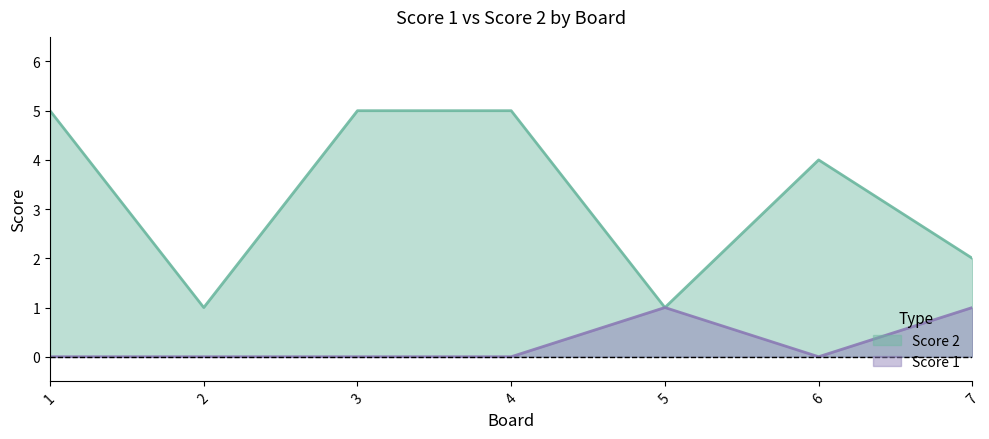

At which category is the sum across all series the highest?

1